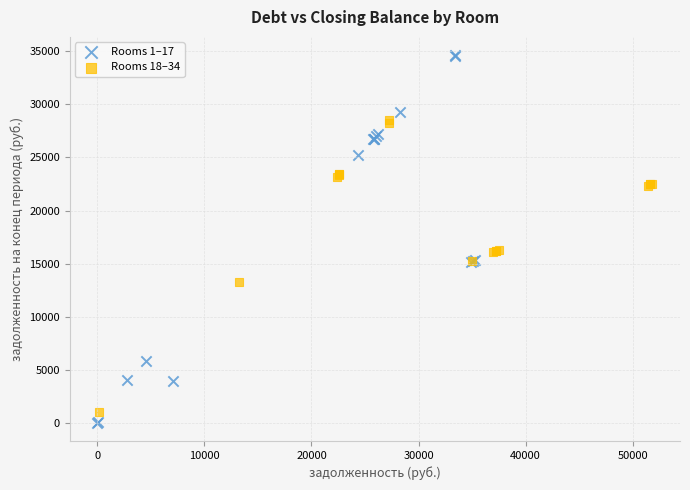

Which series contains the highest Y value?

Rooms 1–17